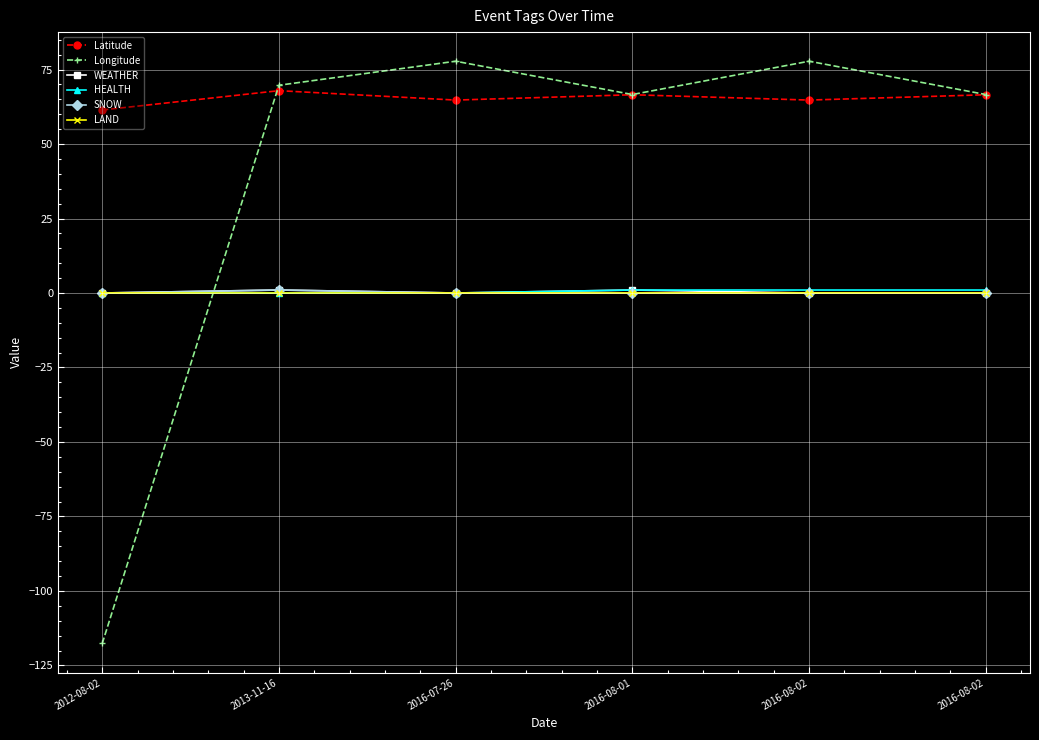

At which category is the sum across all series the highest?

2016-08-02